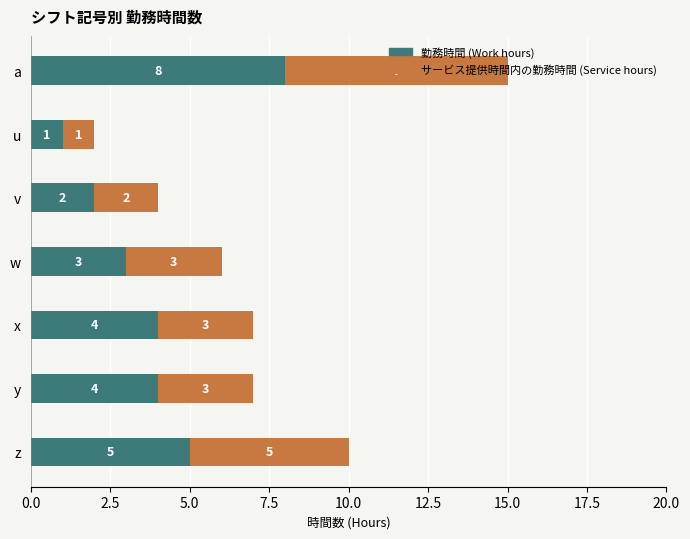

What is the difference between the maximum and minimum values in the 勤務時間 (Work hours) series?

7